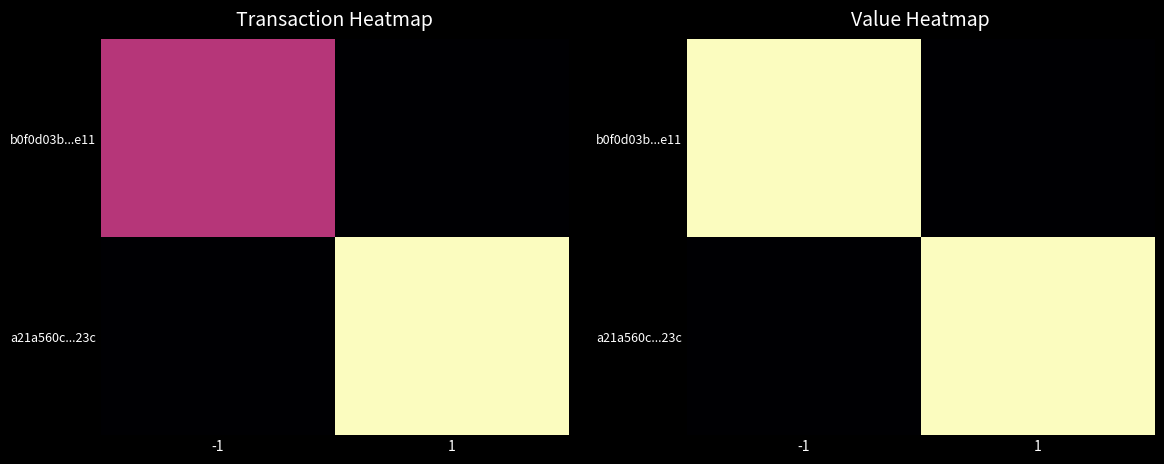

True or false: b0f0d03b...e11 has a value of 6.2 at -1.

True